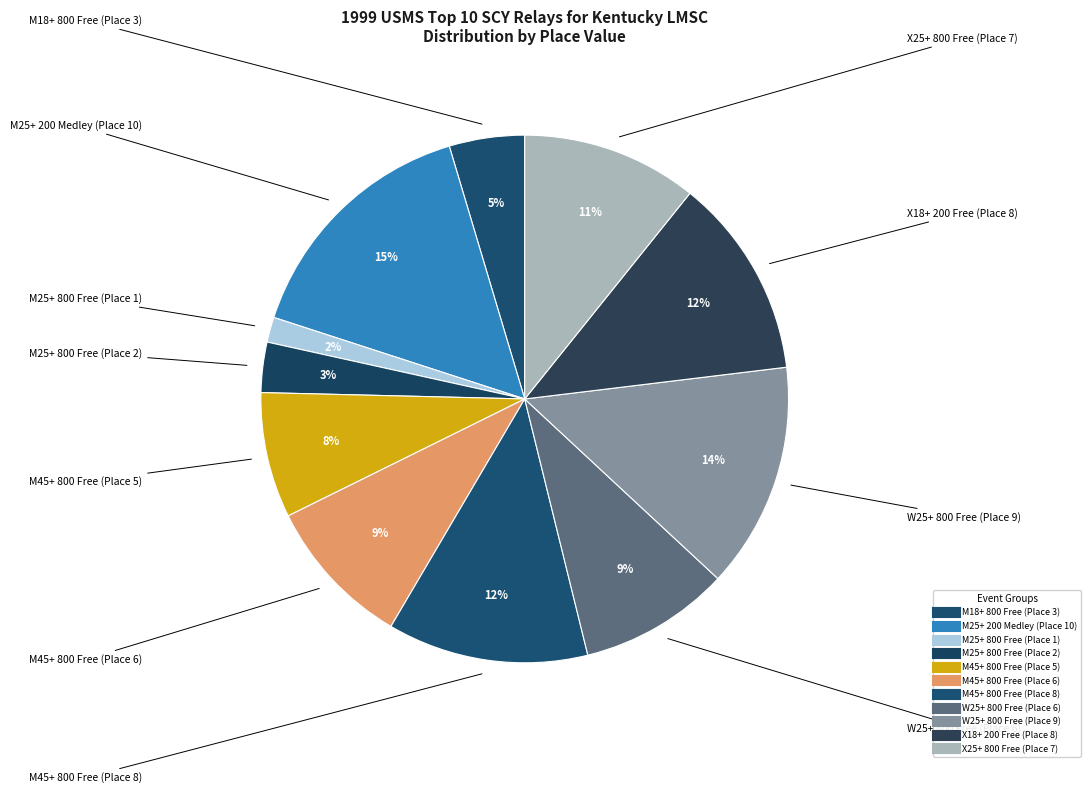

Which category has the smallest portion of the pie?

M25+